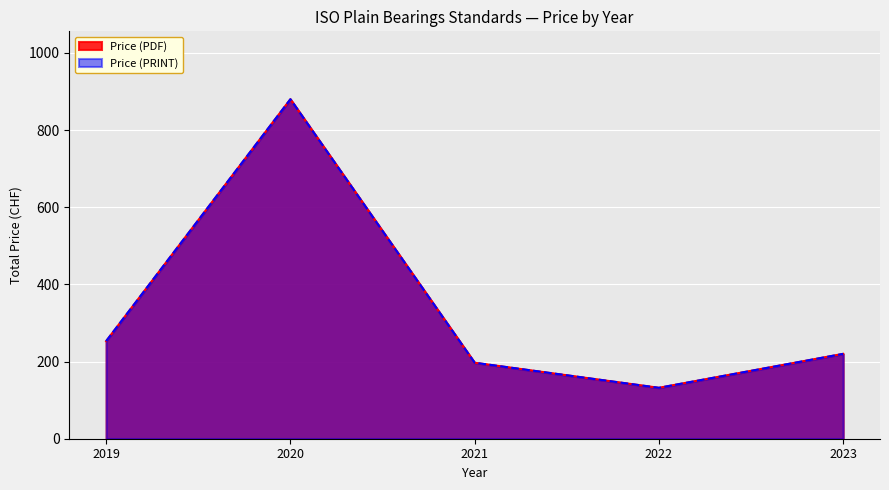

Does the chart display data point markers on the line(s)?

No